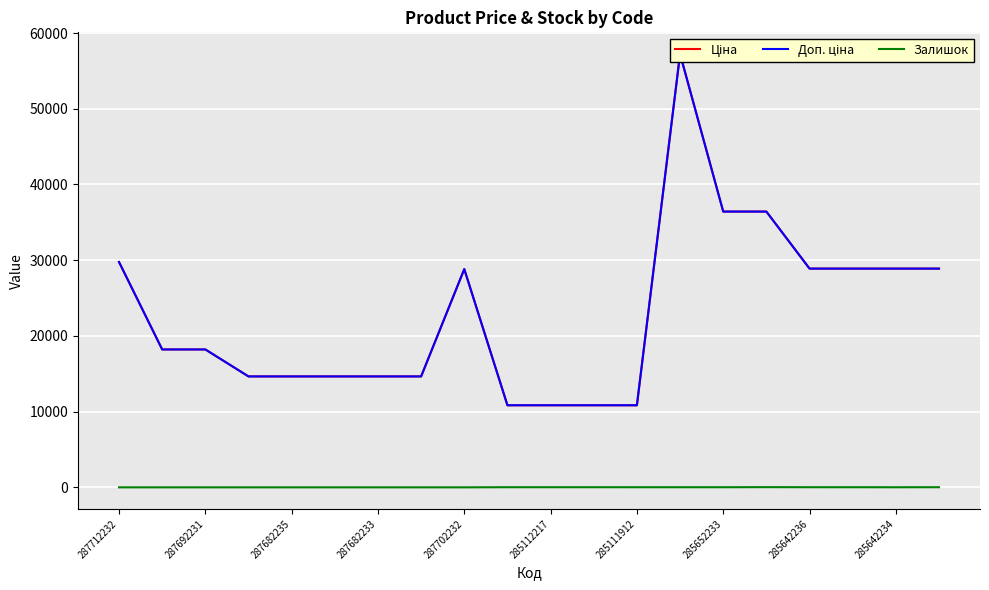

Count the number of categories in the chart.

20